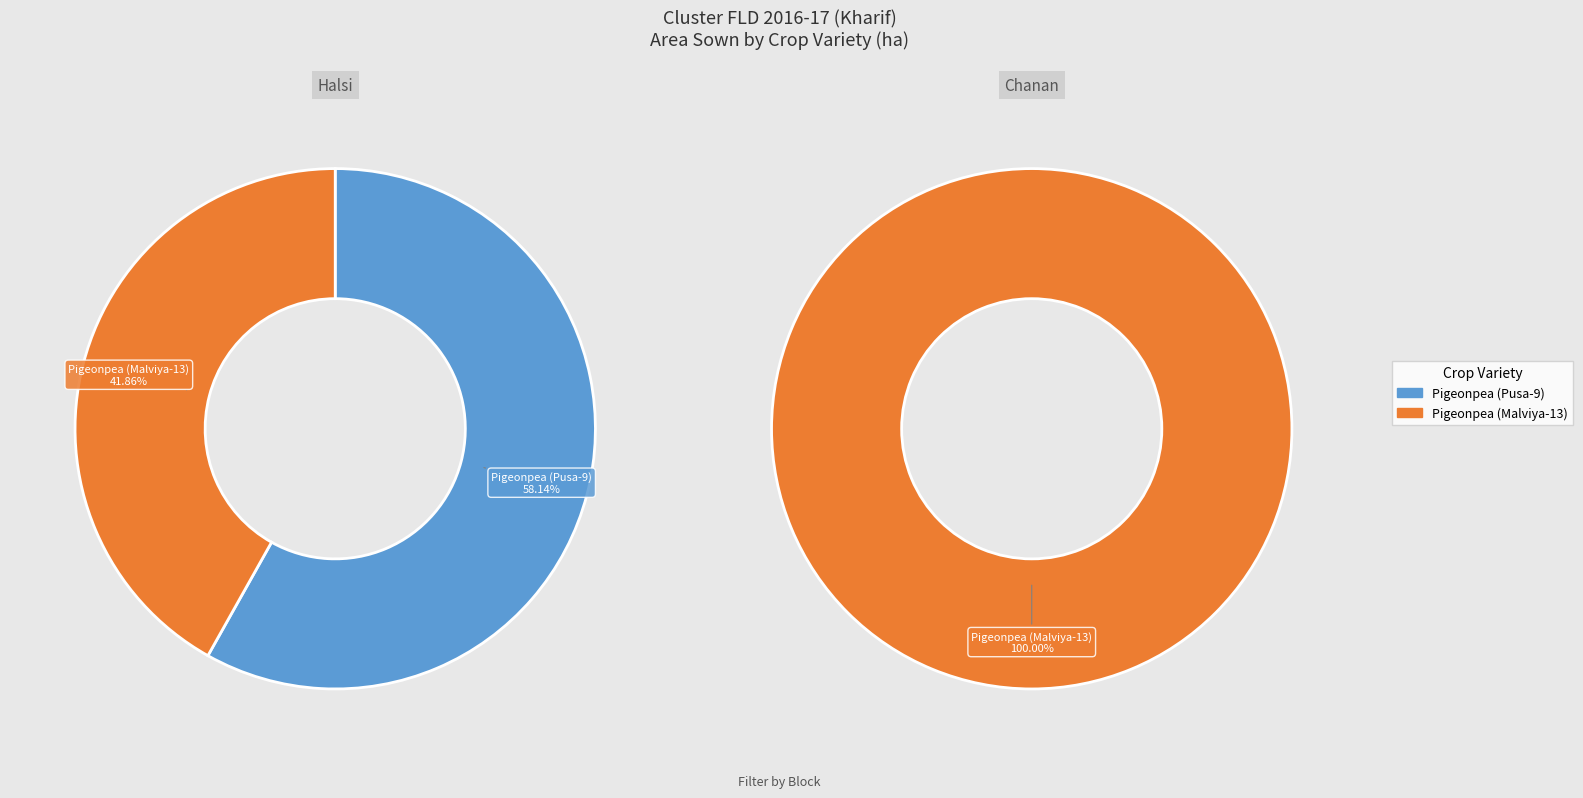

Count the number of slices in the pie.

2